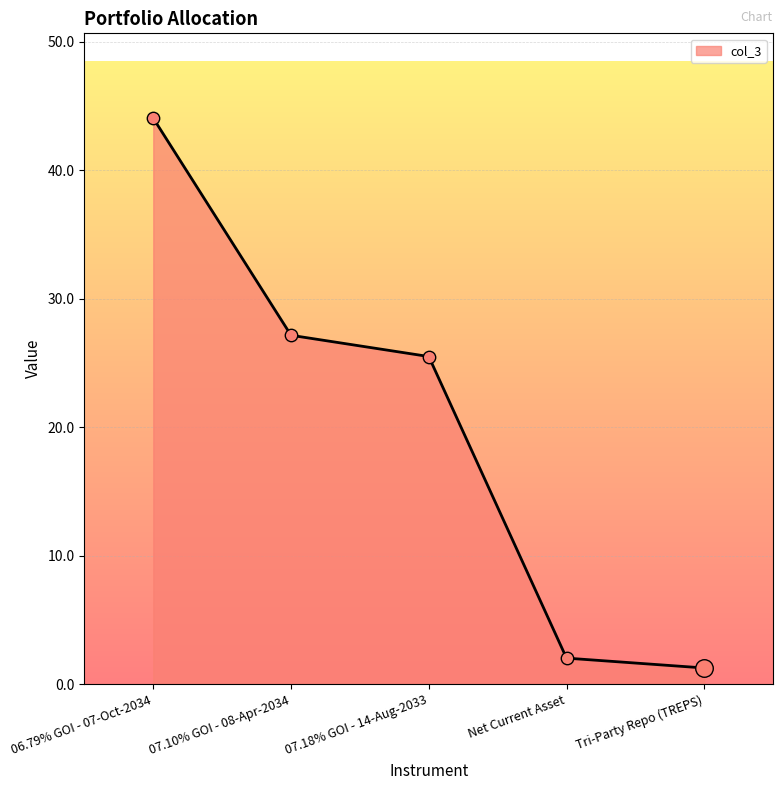

Between 06.79% GOI - 07-Oct-2034 and 07.18% GOI - 14-Aug-2033, which is larger?

06.79% GOI - 07-Oct-2034